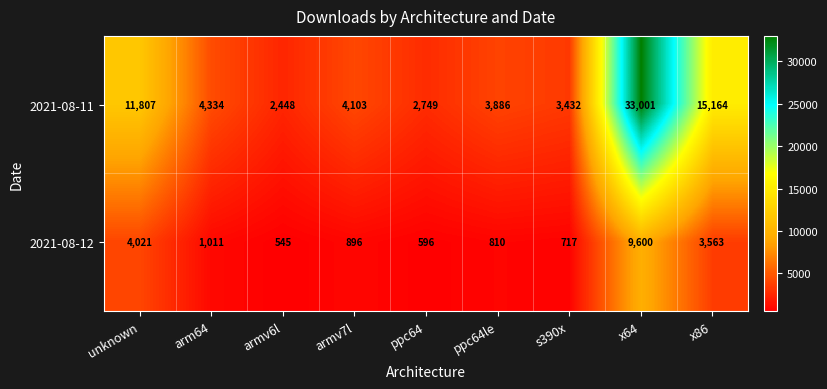

What is the total value across all series at unknown?

15828